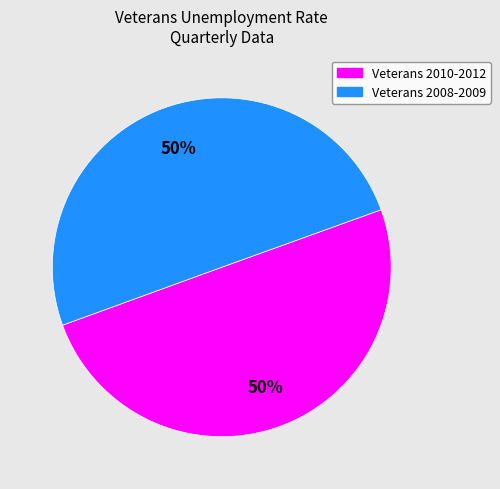

To the nearest percent, what is the average slice percentage?

50%